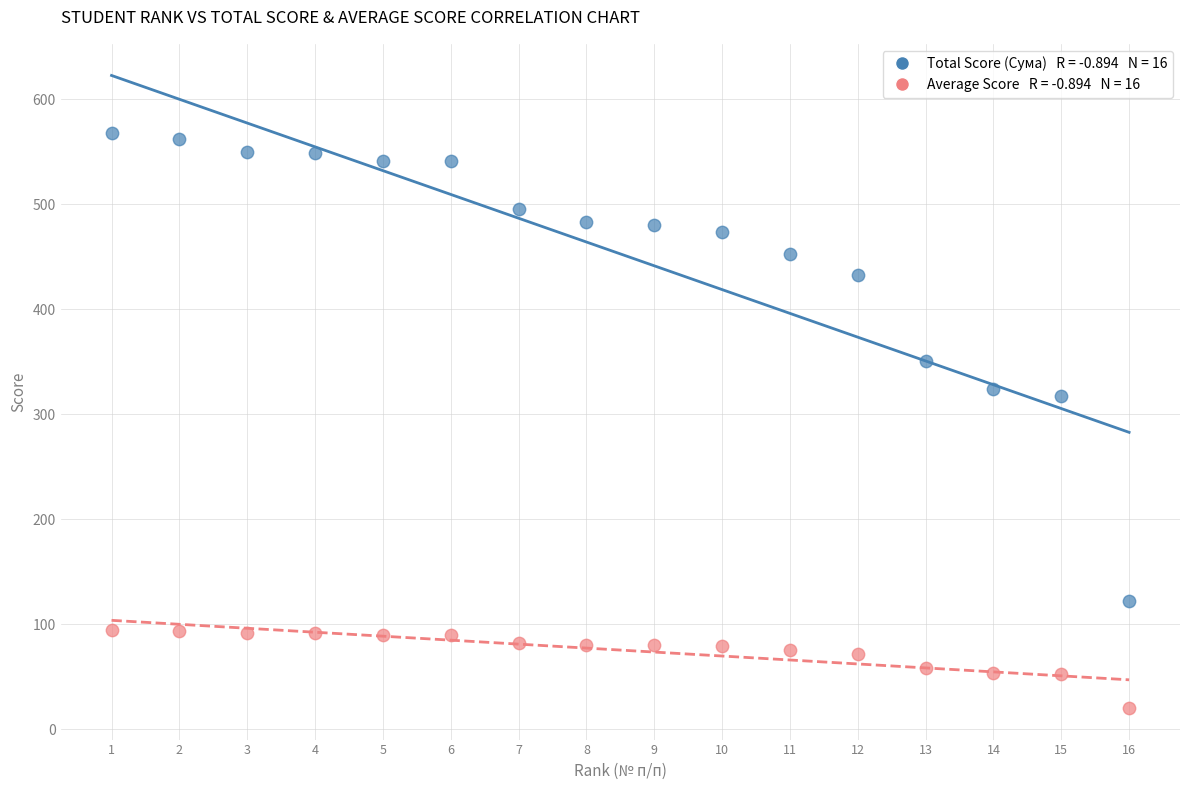

Across all data points, what is the range of X values (max minus min)?

15.0